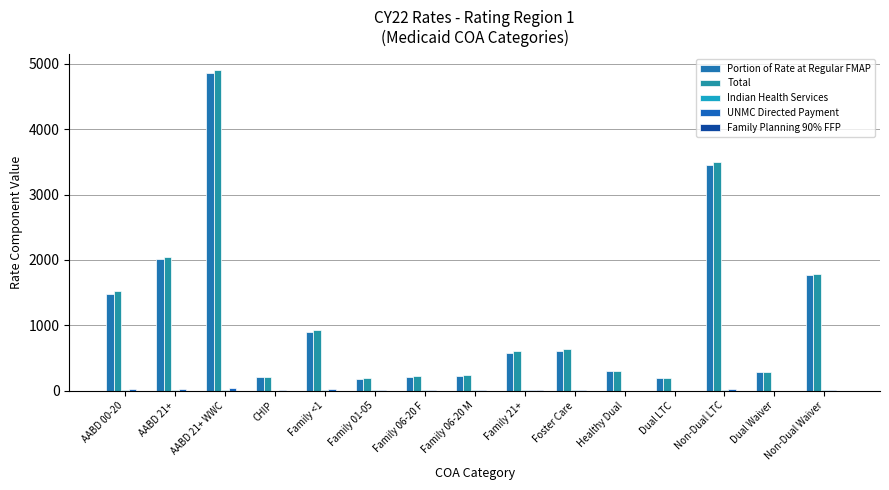

What position from the right is AABD 00-20?

15